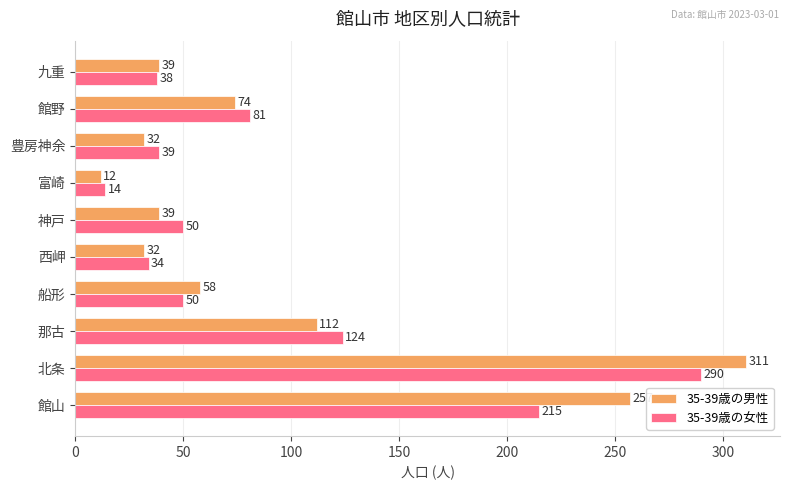

At how many categories does at least one series exceed 26?

9